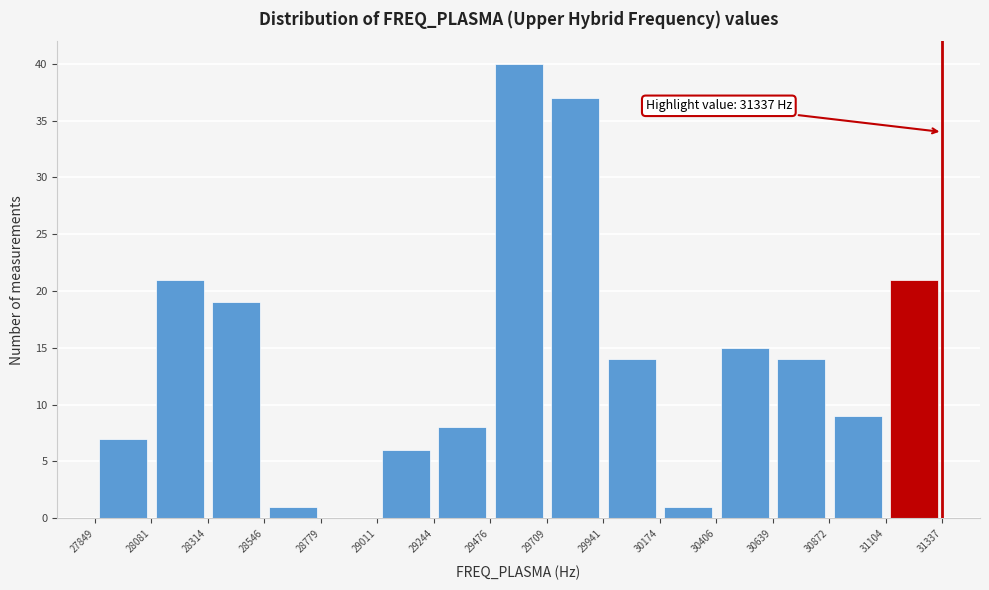

Which range on the x-axis has the tallest bar?

29476 to 29709